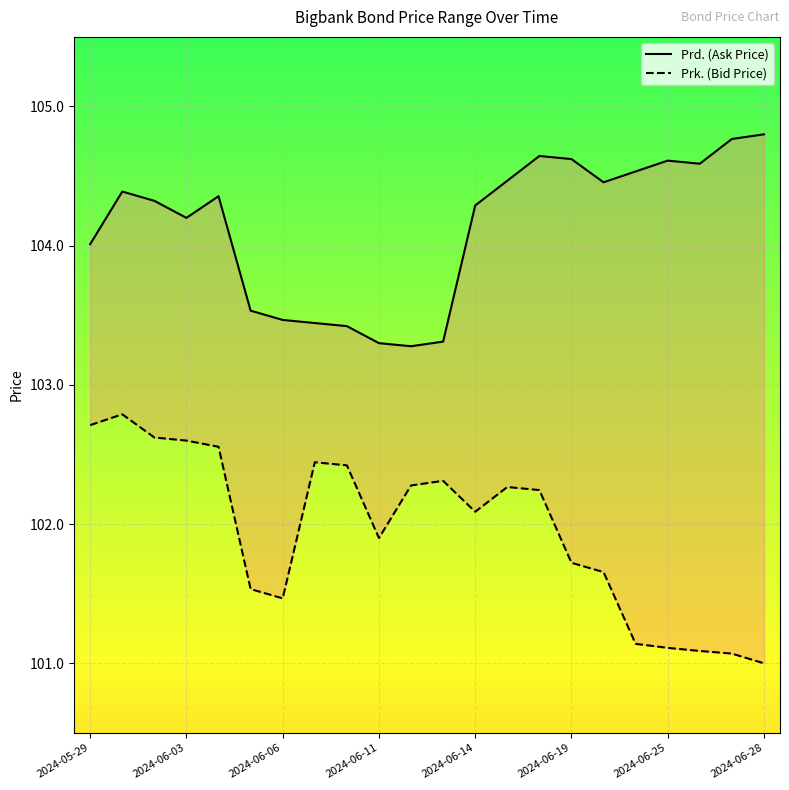

Which category has the highest value in the Prd. (Ask Price) series?

2024-06-28